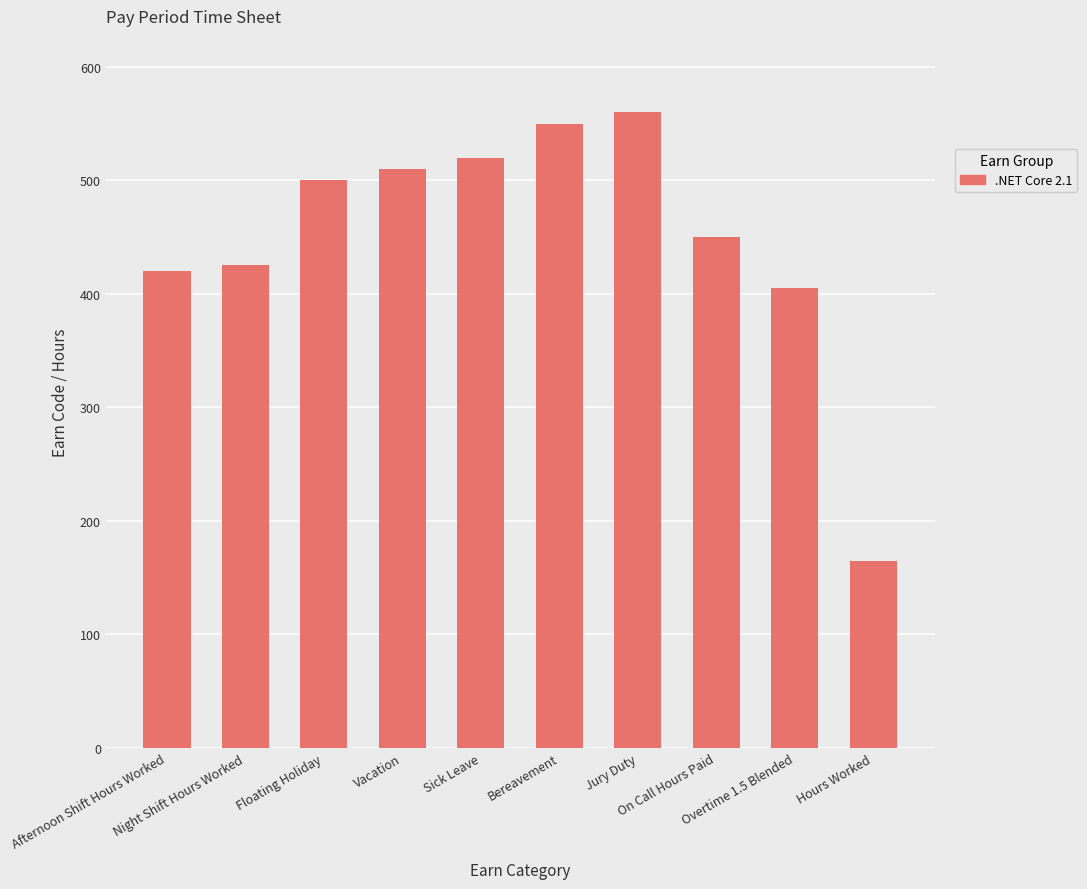

Are the bars horizontal?

No